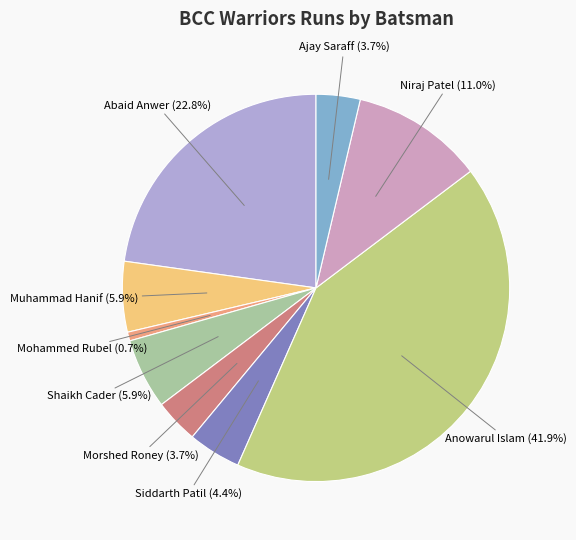

Does any single category account for the majority?

No